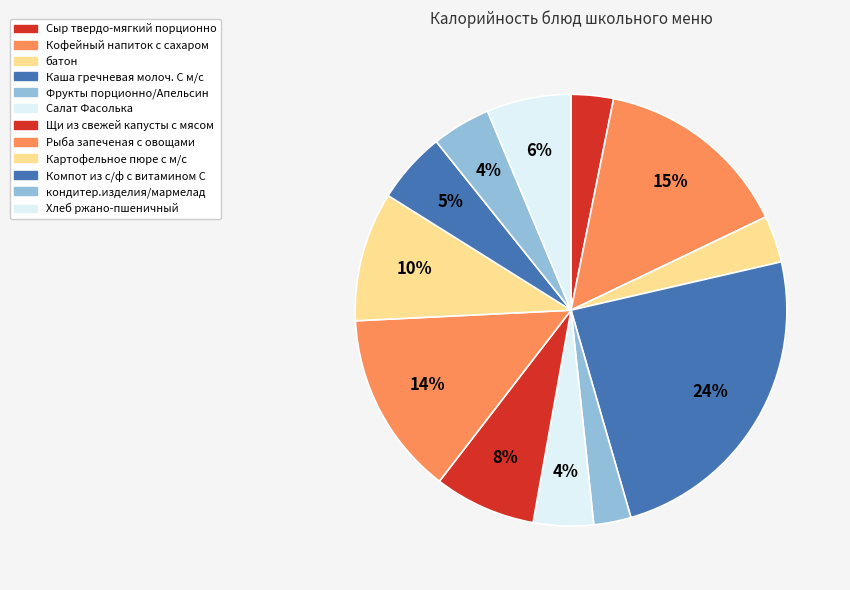

Count the number of slices in the pie.

12